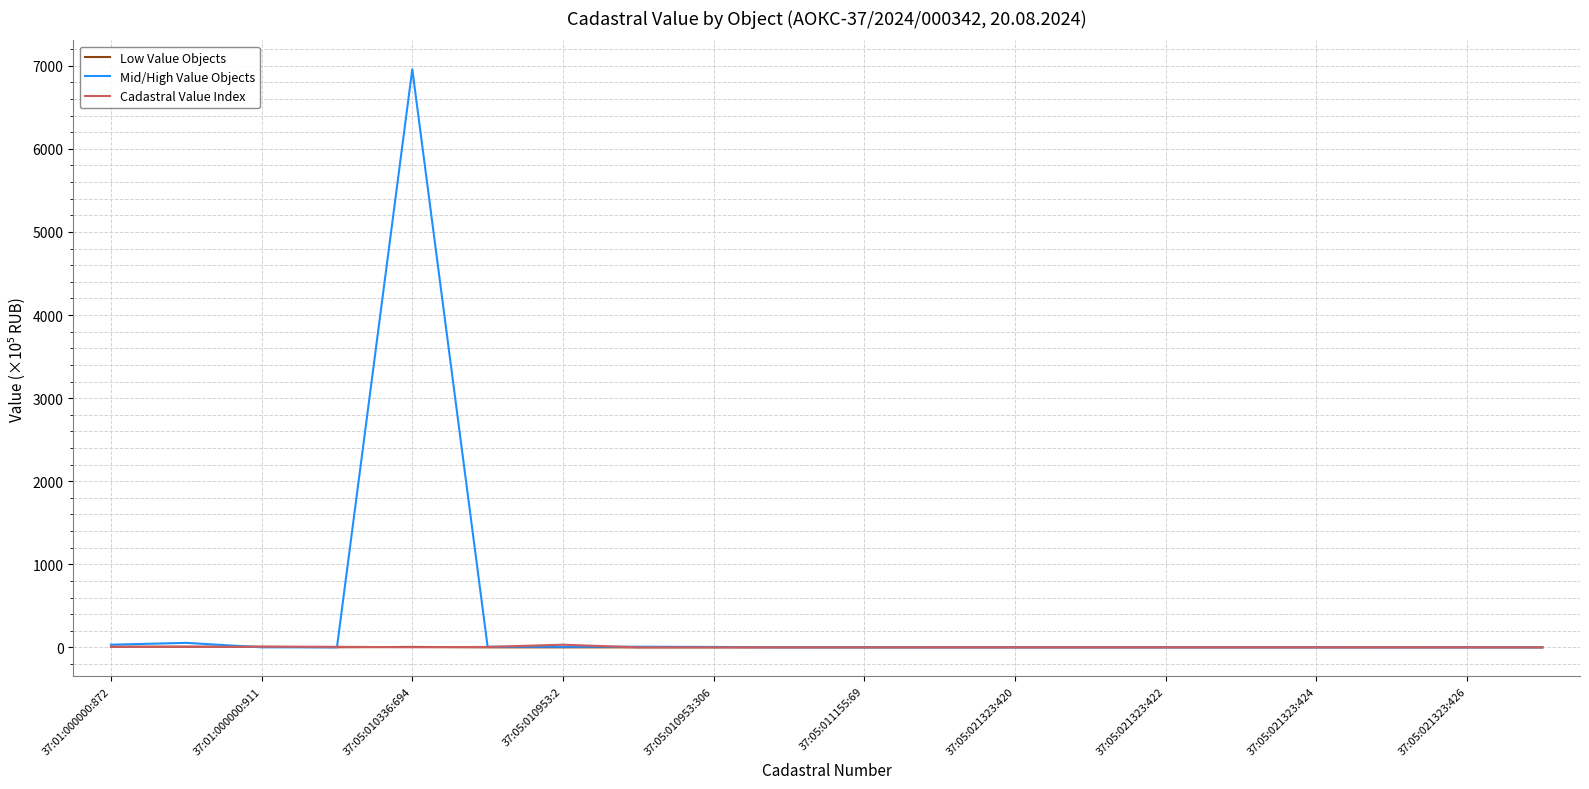

Which series has the largest total across all categories?

Mid/High Value Objects